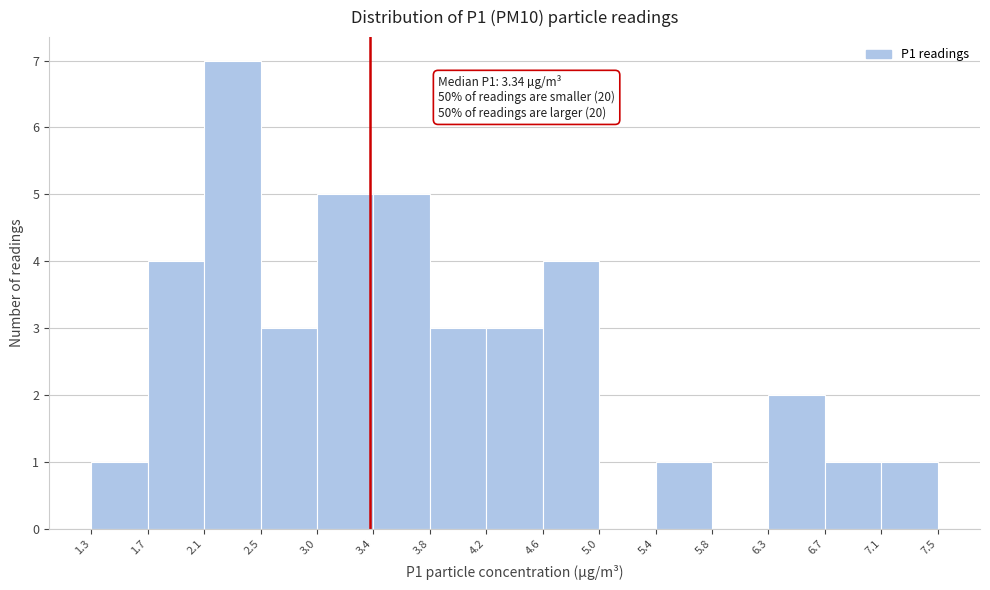

Which range on the x-axis has the tallest bar?

2.1 to 2.5